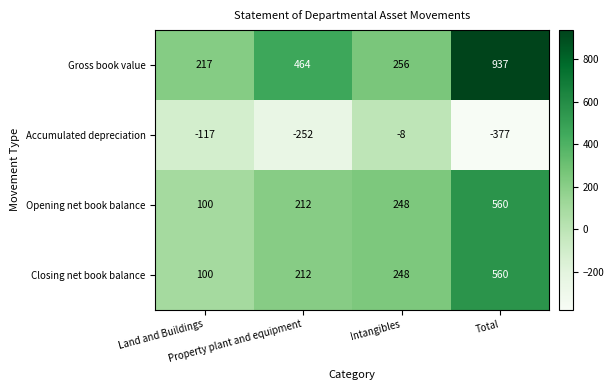

What is the difference between the maximum and second lowest values in the Gross book value series?

681